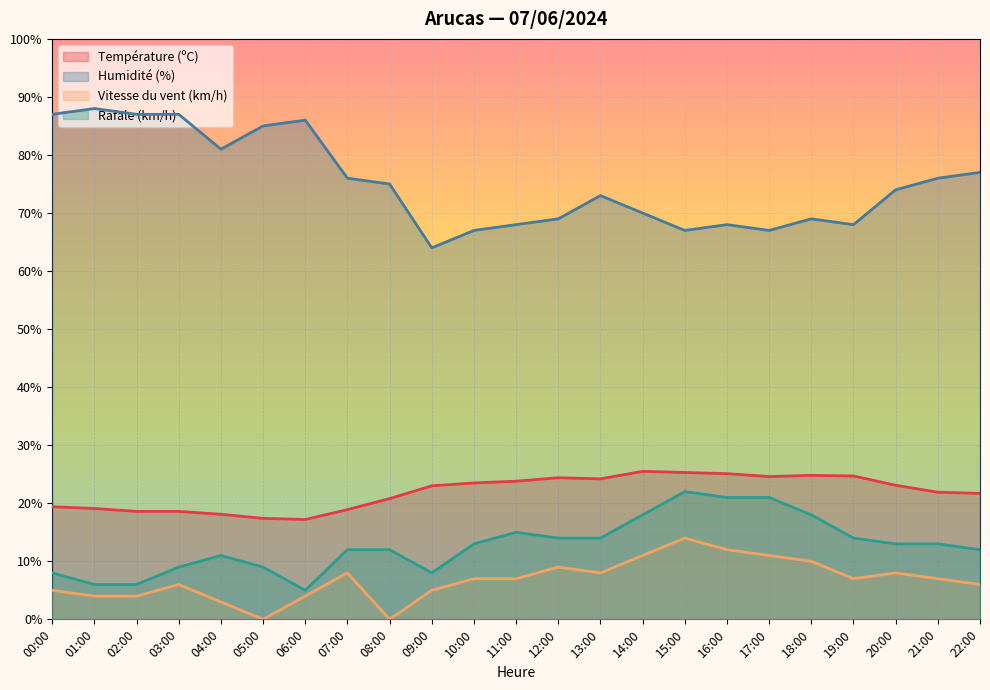

True or false: Vitesse du vent (km/h) and Température (ºC) cross at least once.

False